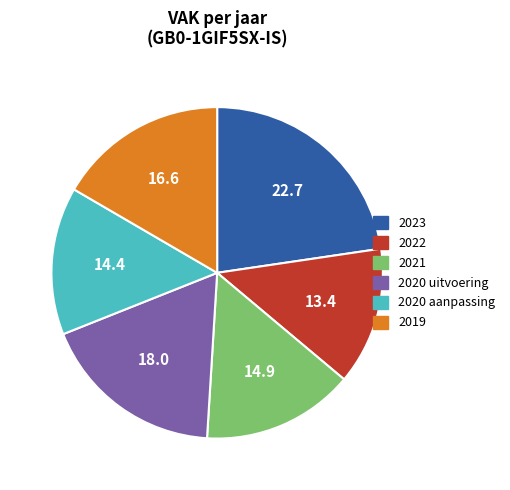

Which has a higher value, 2020 uitvoering or 2021?

2020 uitvoering